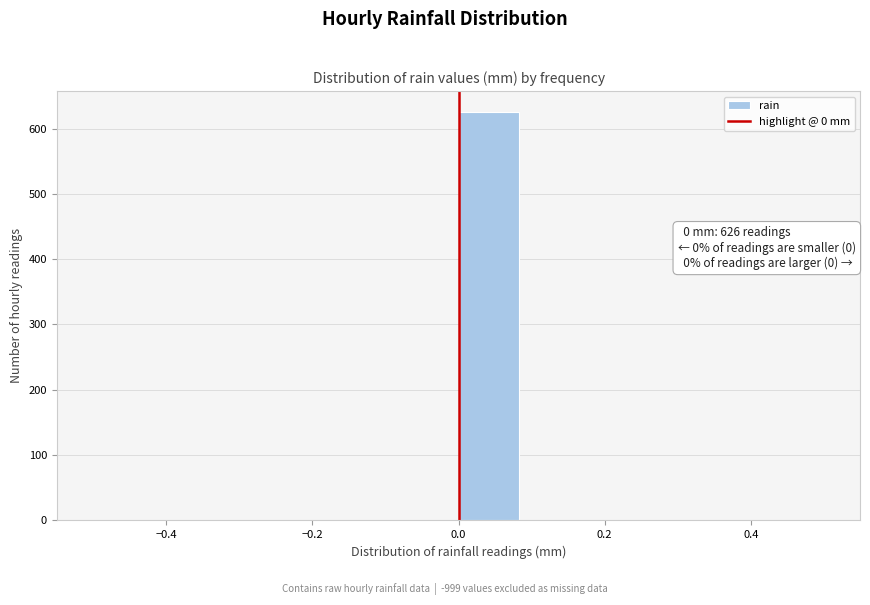

Which range on the x-axis has the tallest bar?

0.00 to 0.08